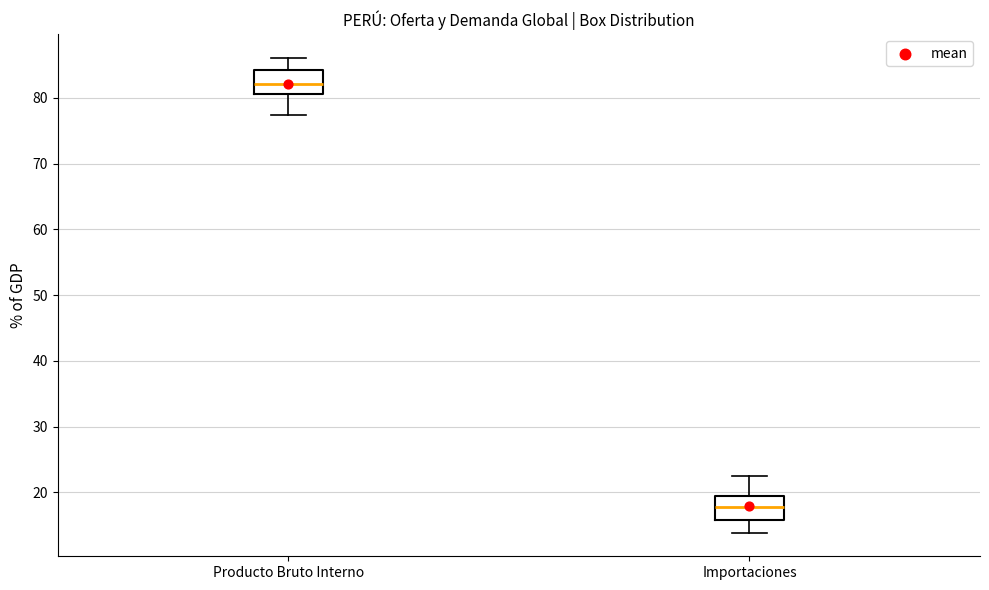

Where is the lower edge of the box for Producto Bruto Interno on the y-axis? The values are not printed on the chart, so give them approximately, as read against the axis.

81